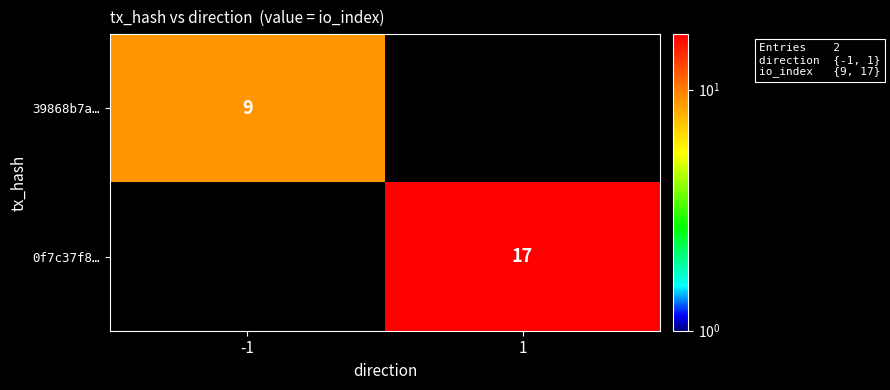

Is it true that 39868b7a… equals 9 at -1?

True